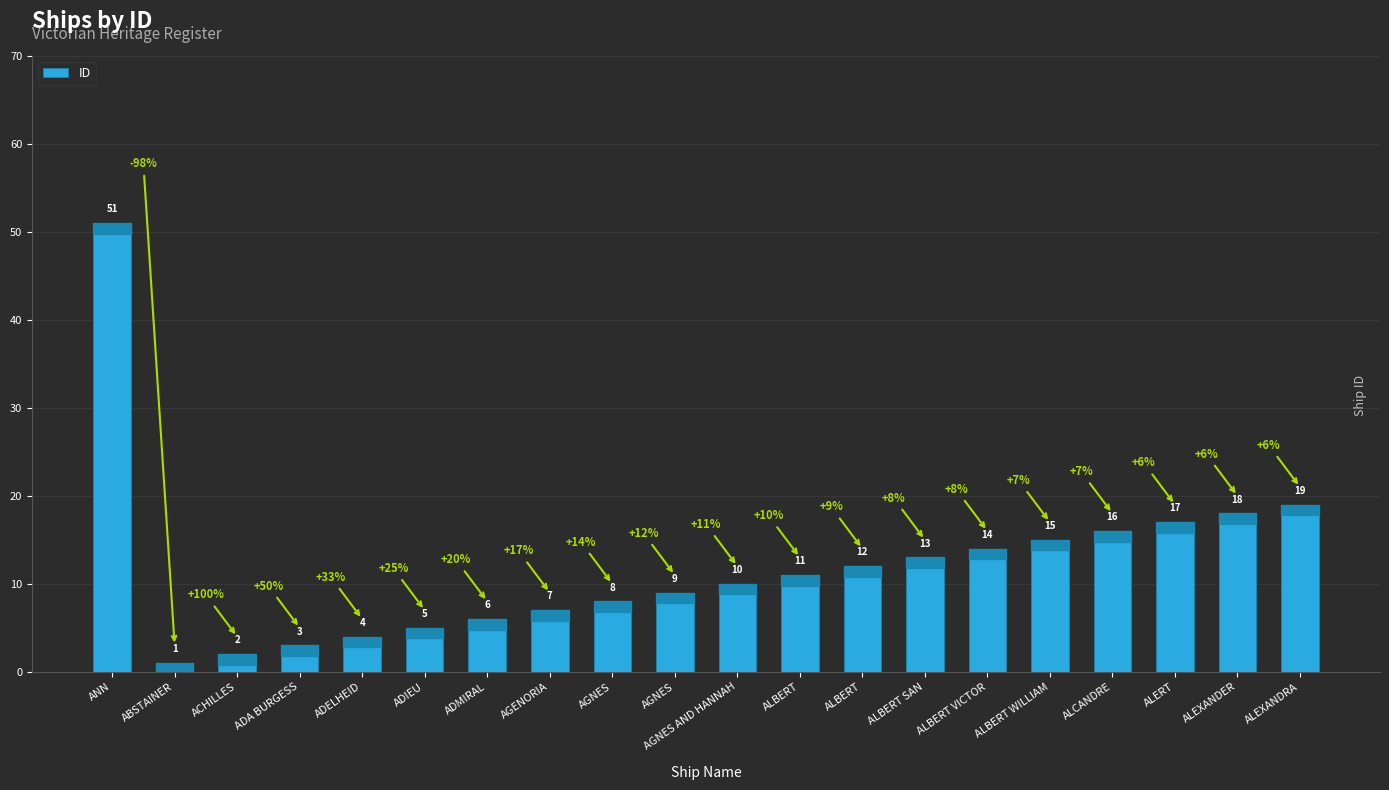

What is the label of the 16th bar from the right?

ADELHEID